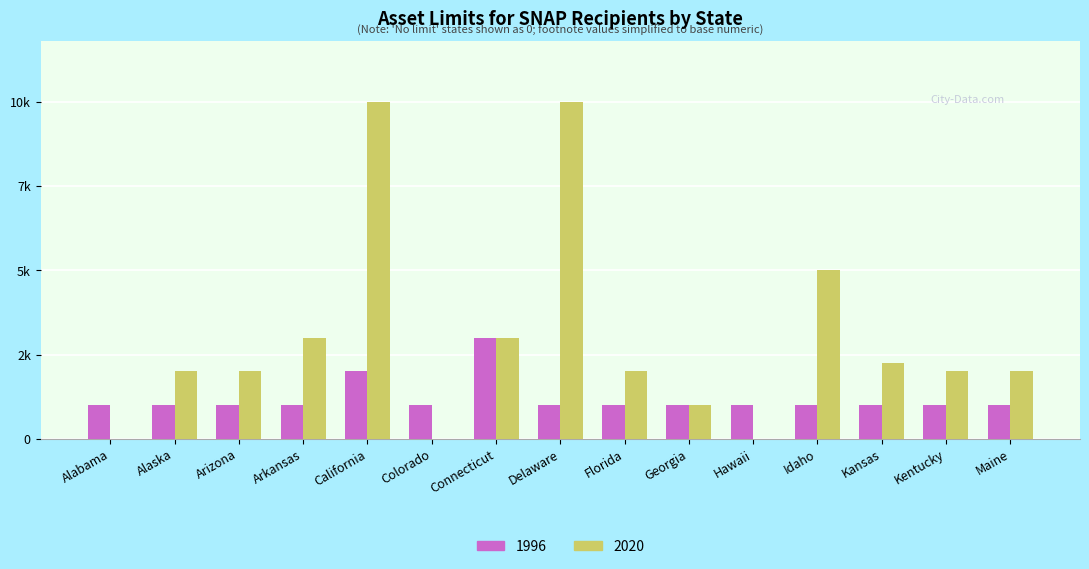

Reading left to right, extract all data points from this chart.

1996: Alabama=1000	Alaska=1000	Arizona=1000	Arkansas=1000	California=2000	Colorado=1000	Connecticut=3000	Delaware=1000	Florida=1000	Georgia=1000	Hawaii=1000	Idaho=1000	Kansas=1000	Kentucky=1000	Maine=1000
2020: Alabama=0	Alaska=2000	Arizona=2000	Arkansas=3000	California=10000	Colorado=0	Connecticut=3000	Delaware=10000	Florida=2000	Georgia=1000	Hawaii=0	Idaho=5000	Kansas=2250	Kentucky=2000	Maine=2000